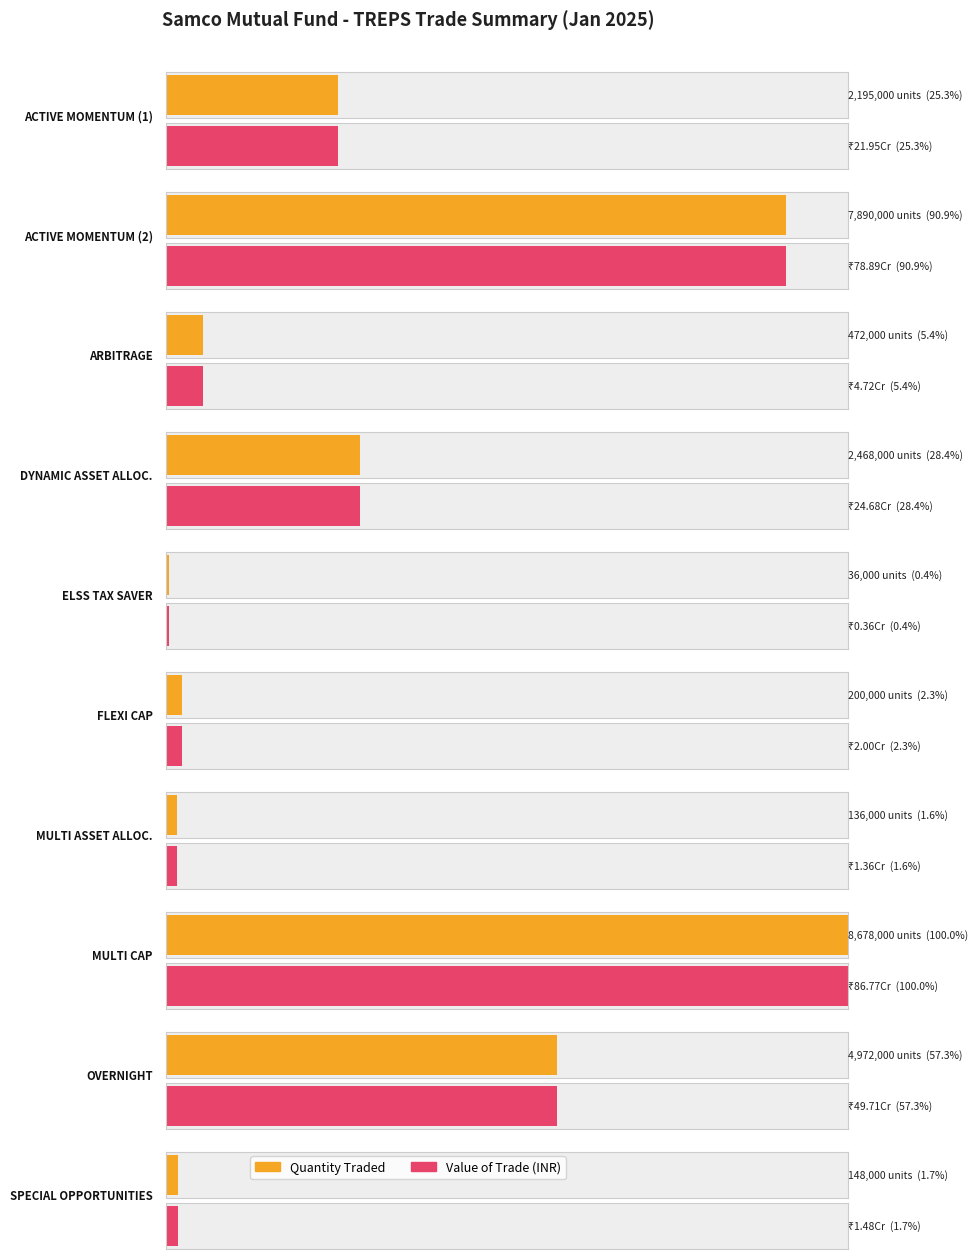

Does the chart contain any negative values?

No